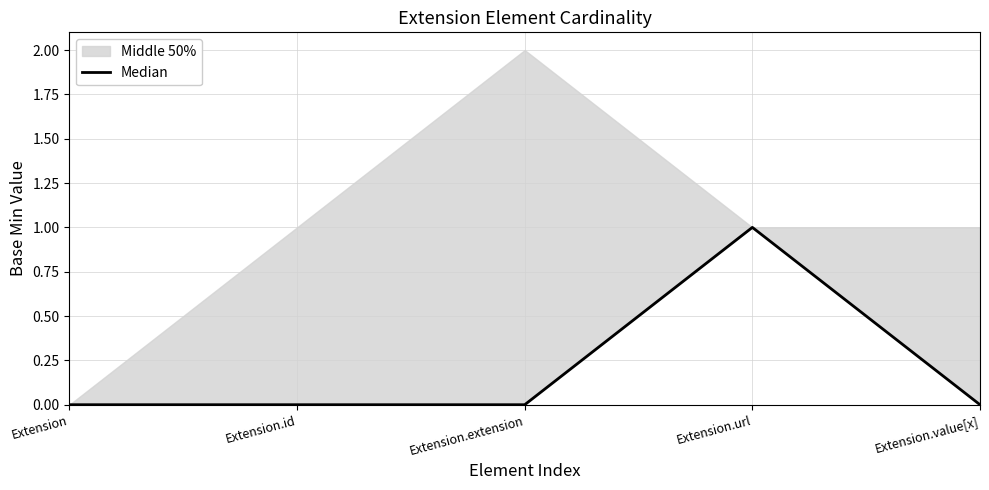

True or false: the data shows 1 at Extension.

False